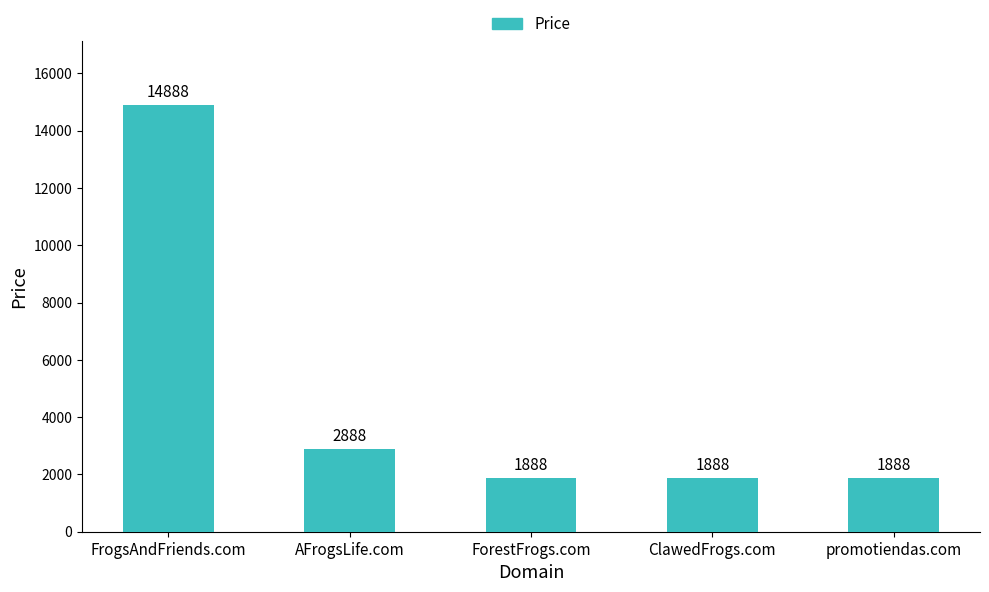

What is the maximum value shown in the chart?

14888